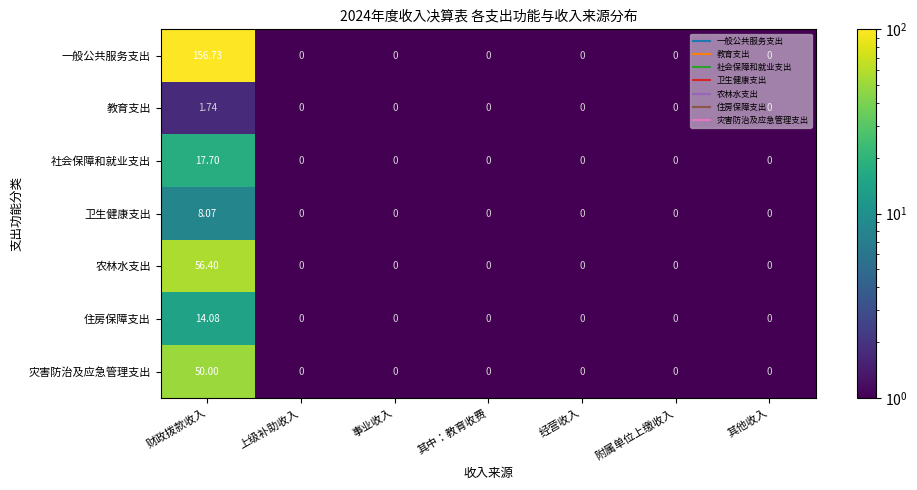

Between 财政拨款收入 and 附属单位上缴收入, which series saw the biggest shift?

一般公共服务支出